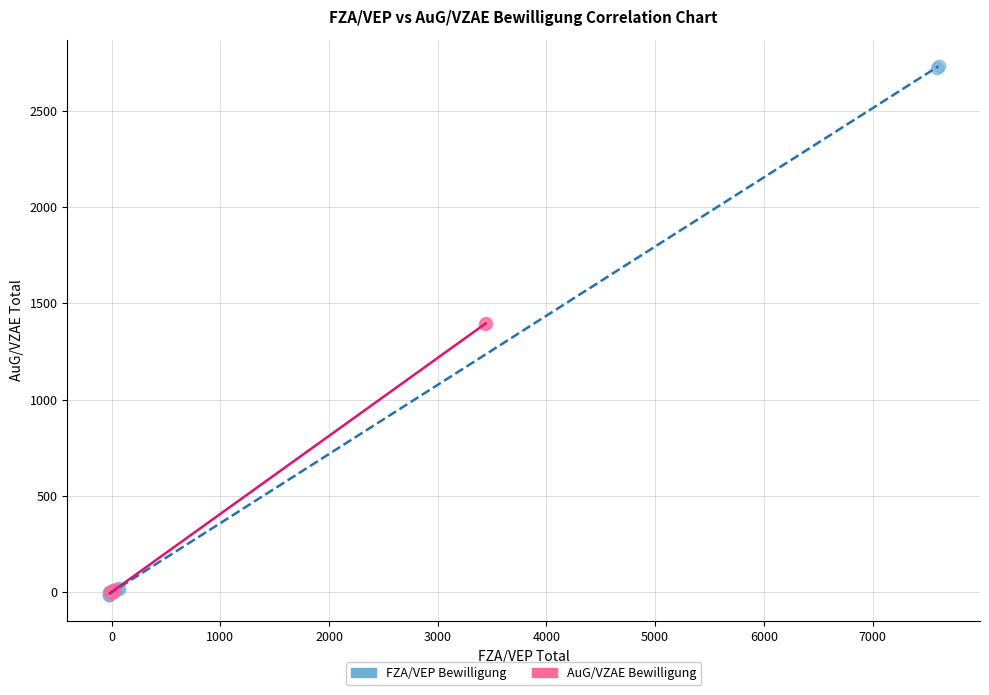

Which series has the largest Y range (max minus min)?

FZA/VEP Bewilligung